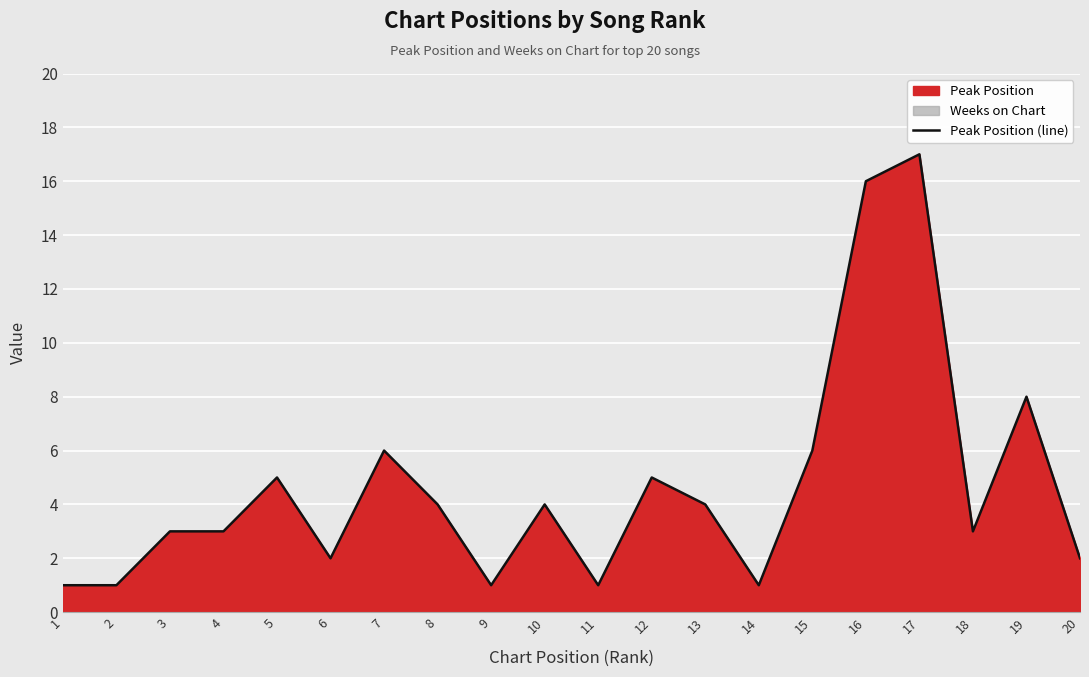

The value at 17 is 23. True or false?

False